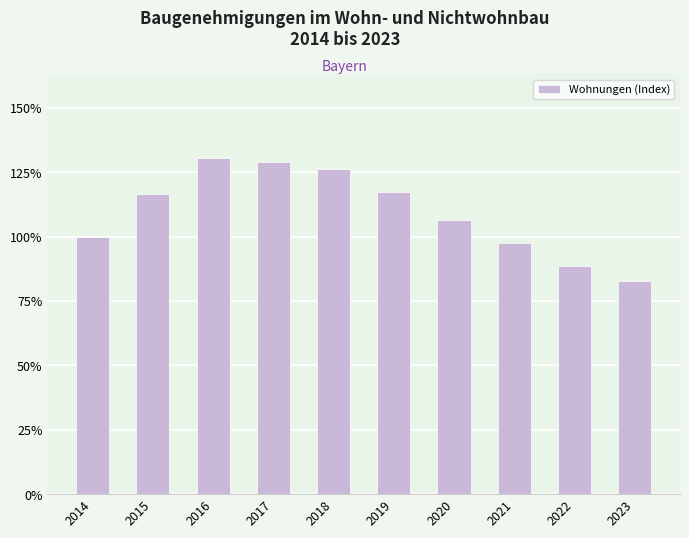

How many categories are shown in the chart?

10